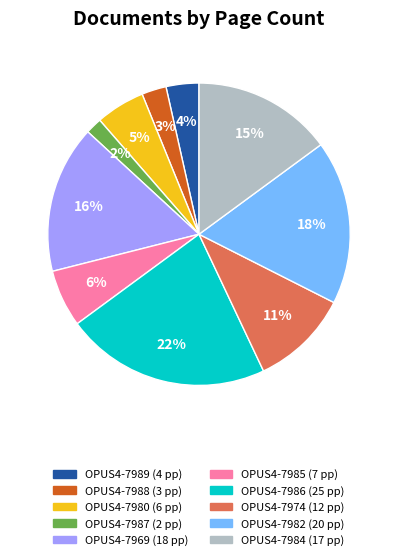

Is it true that OPUS4-7980 is 5% of the pie?

True